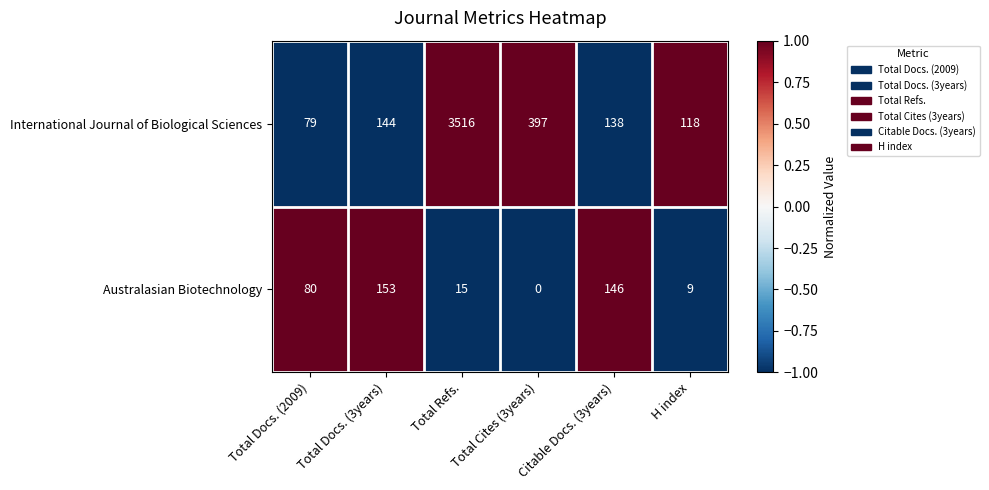

What value does the International Journal of Biological Sciences series have at Citable Docs. (3years), to the nearest 100?

100